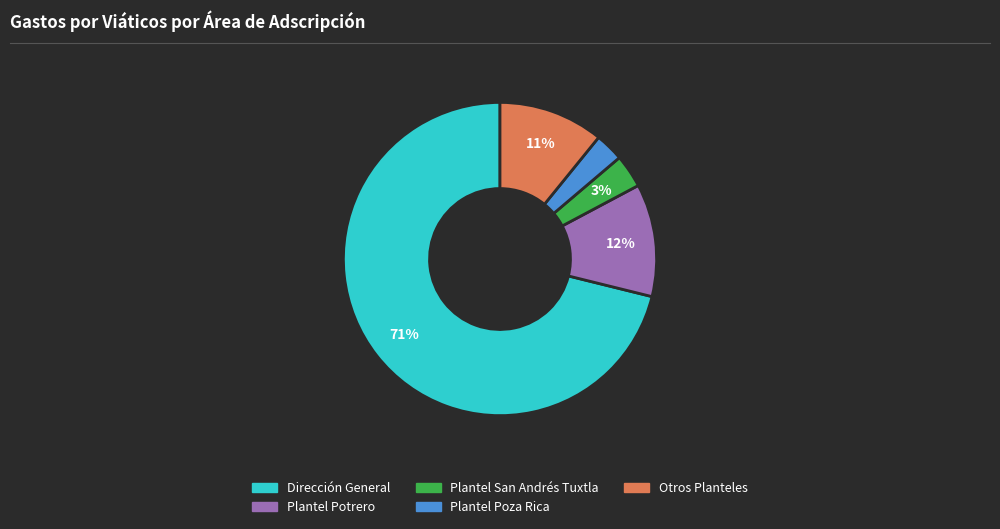

Is there any slice that represents more than half of the pie?

Yes